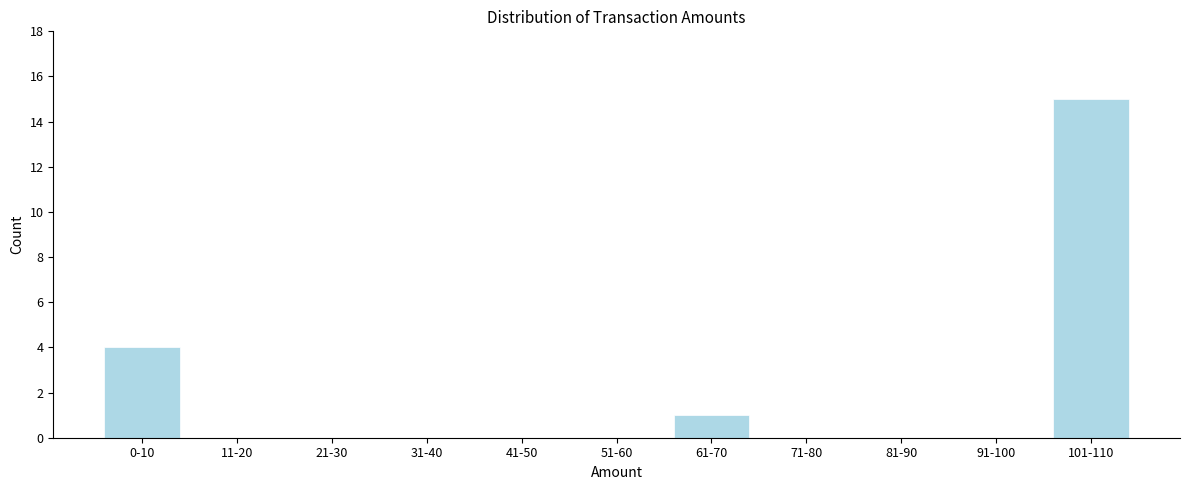

Reading left to right, list all the values displayed in this chart.

0-10=4	11-20=0	21-30=0	31-40=0	41-50=0	51-60=0	61-70=1	71-80=0	81-90=0	91-100=0	101-110=15